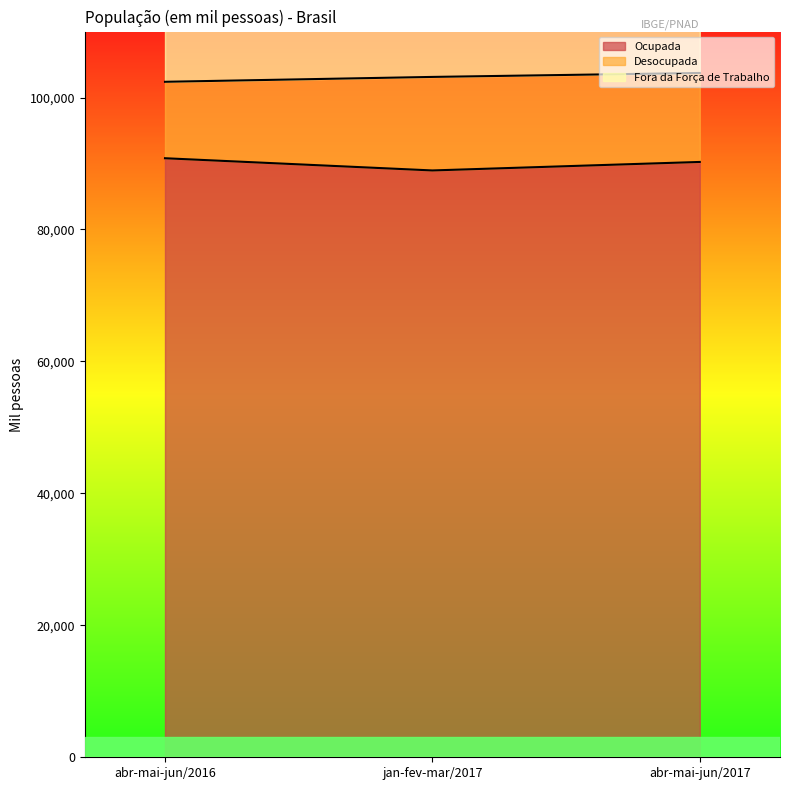

Rank the series at abr-mai-jun/2016 from lowest to highest value.

Desocupada, Fora da Força de Trabalho, Ocupada